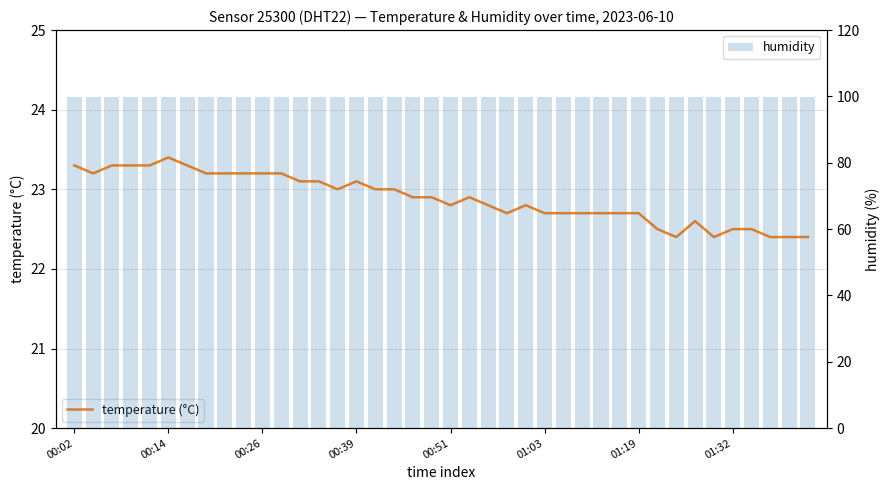

At which label is humidity closest to 99?

00:02